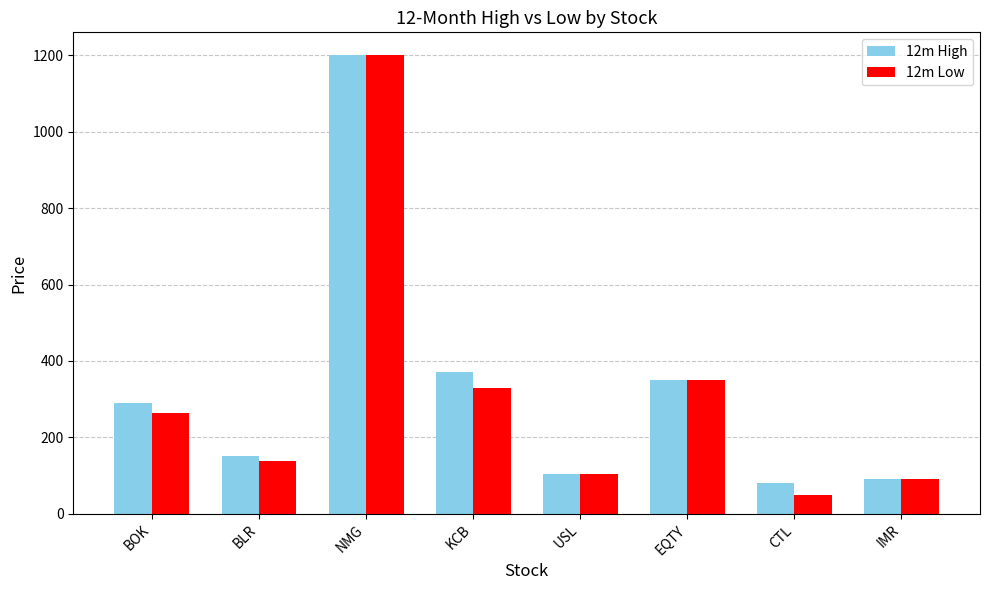

What is the label of the 6th bar from the right?

NMG